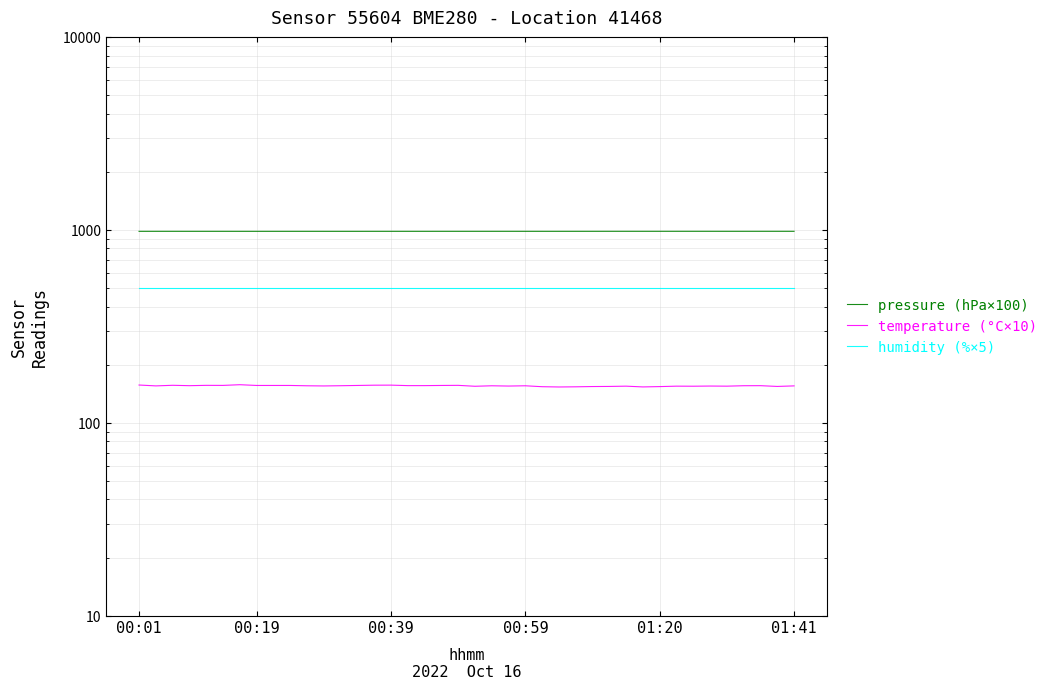

At which category is the sum across all series the highest?

6